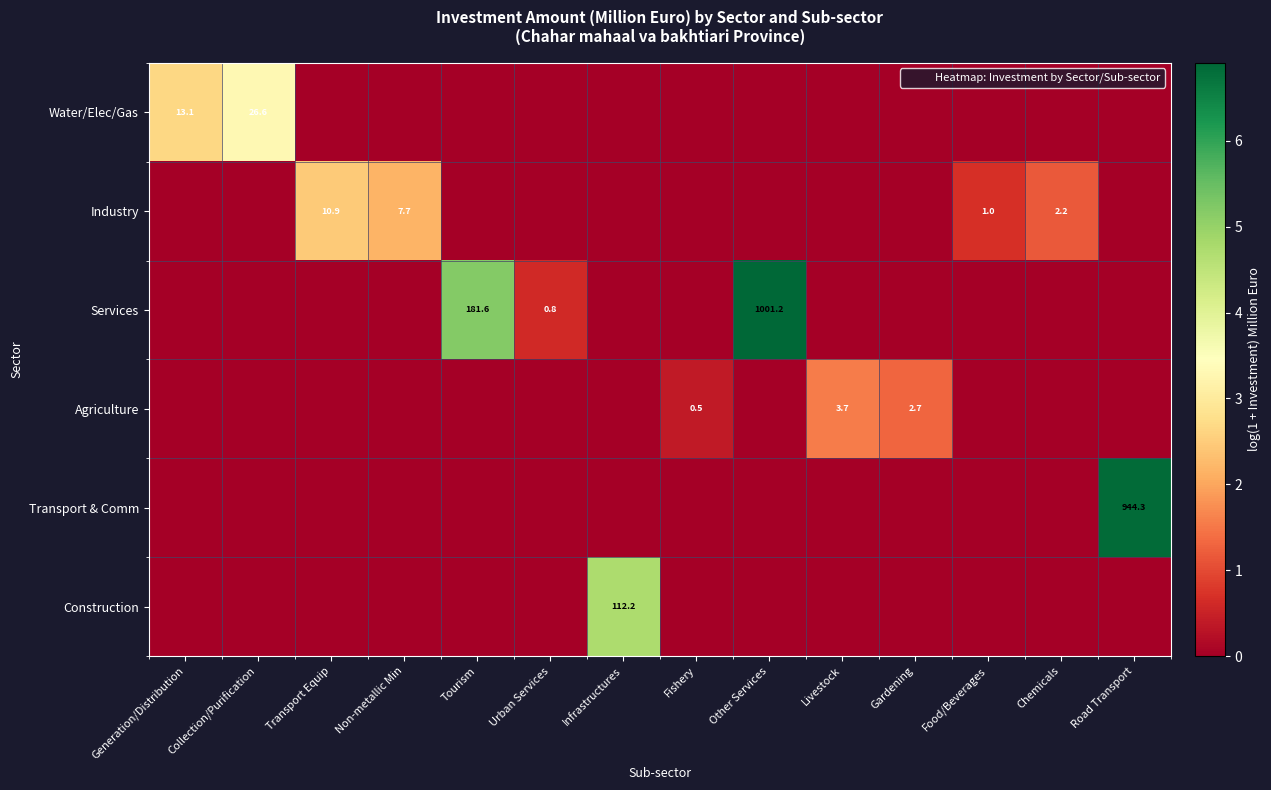

The value of Agriculture at Livestock is 2.4. True or false?

False